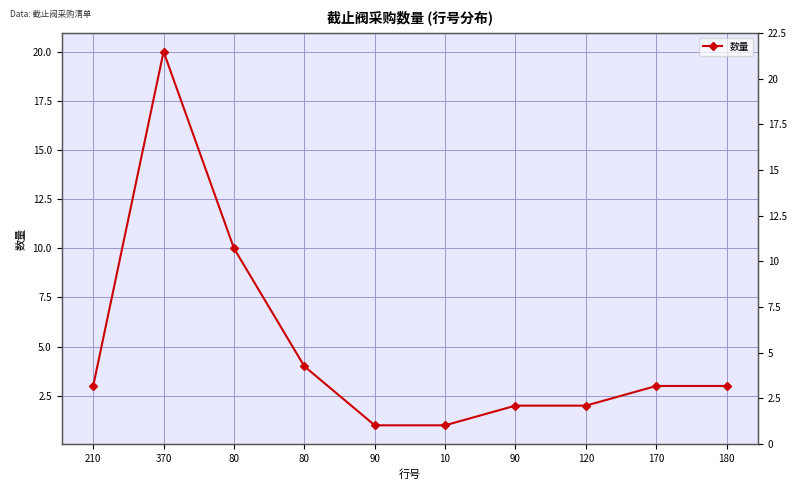

Rank the categories by value from lowest to highest.

90, 10, 90, 120, 210, 170, 180, 80, 80, 370